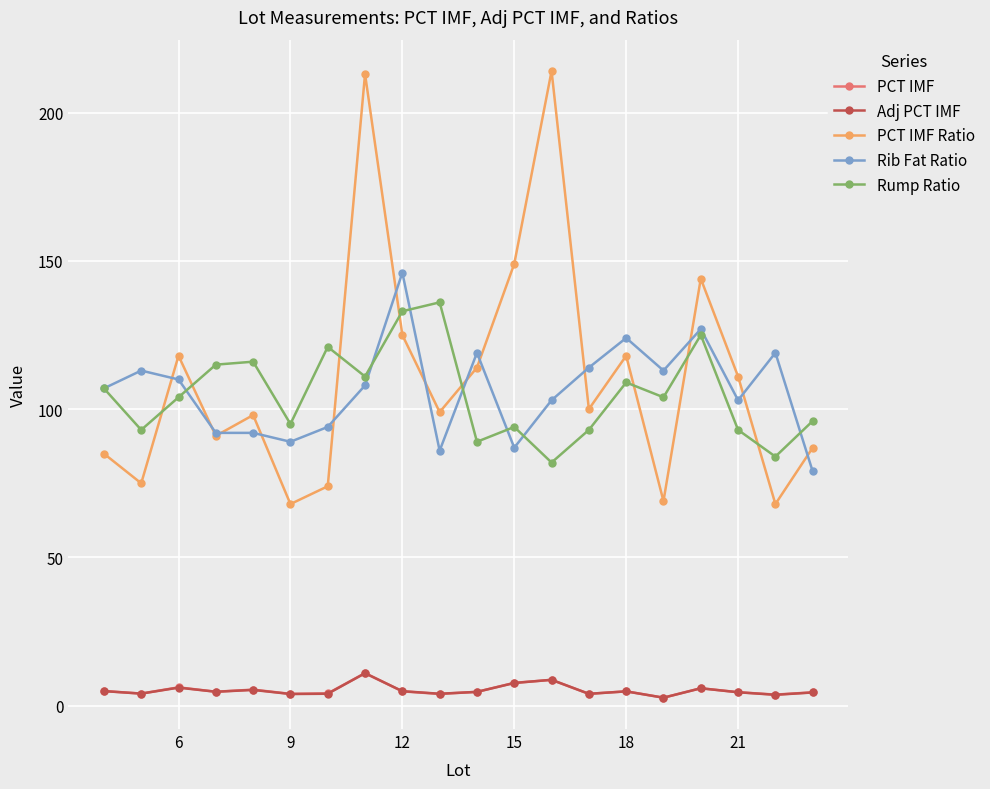

What is the highest value of the Rib Fat Ratio series?

146.0